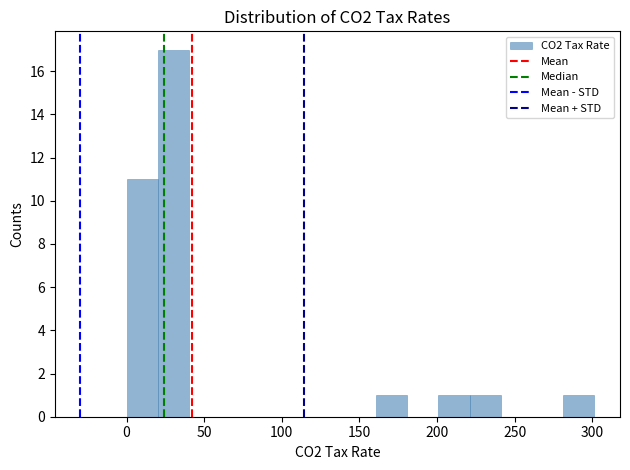

Which range on the x-axis has the tallest bar?

20 to 40